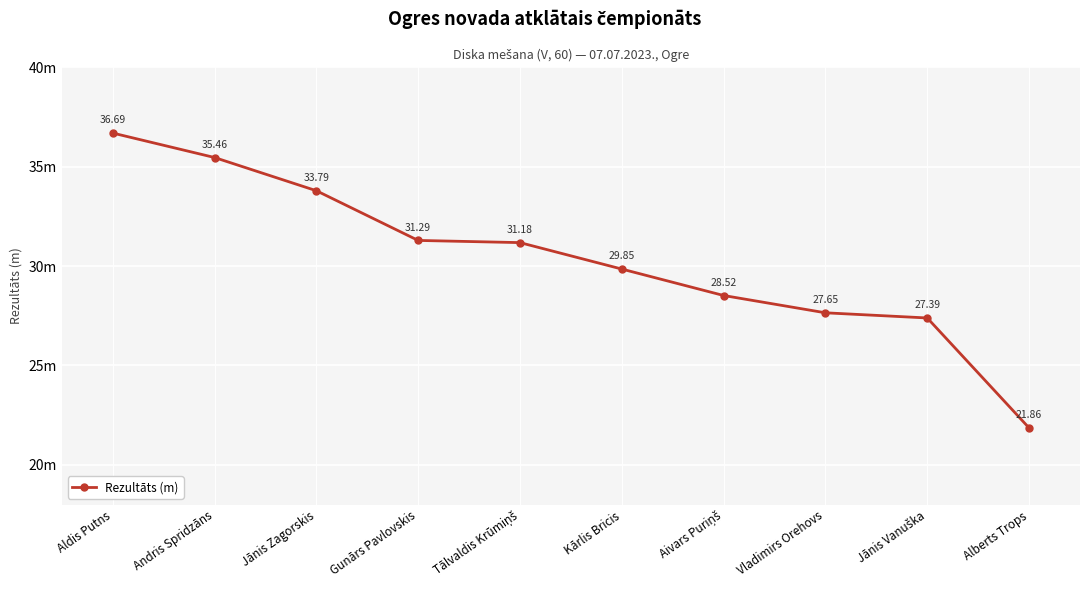

Rank the categories by value from highest to lowest.

Aldis Putns, Andris Spridzāns, Jānis Zagorskis, Gunārs Pavlovskis, Tālvaldis Krūmiņš, Kārlis Bricis, Aivars Puriņš, Vladimirs Orehovs, Jānis Vanuška, Alberts Trops